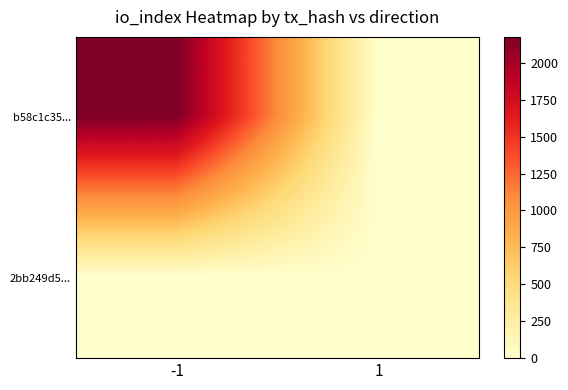

At -1, list the series in order from smallest to largest.

2bb249d5..., b58c1c35...